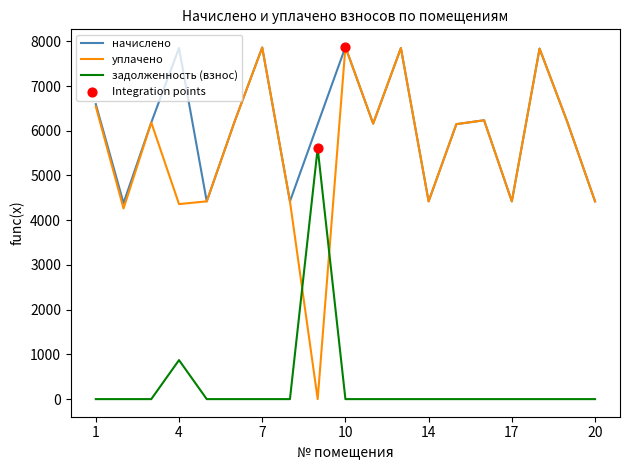

What is the lowest value of the начислено series?

4384.4